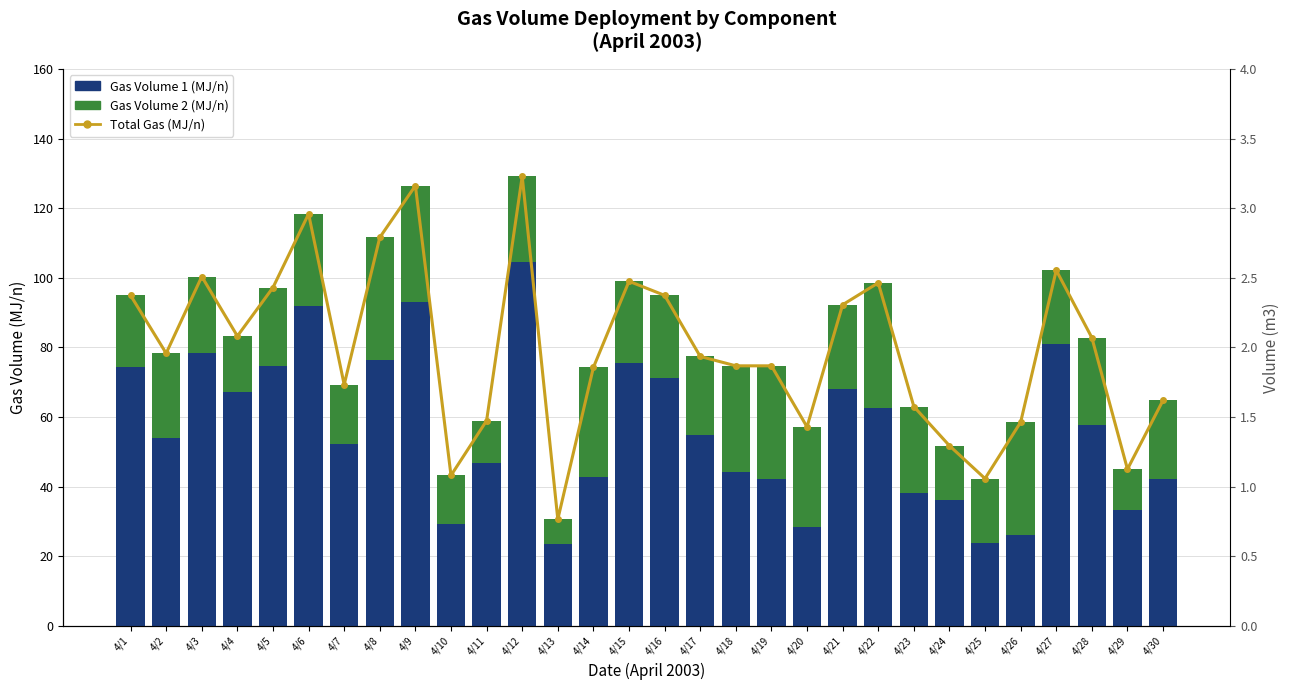

Rank the series by their maximum value, from lowest to highest.

Gas Volume 2 (MJ/n), Gas Volume 1 (MJ/n), Total Gas (MJ/n)